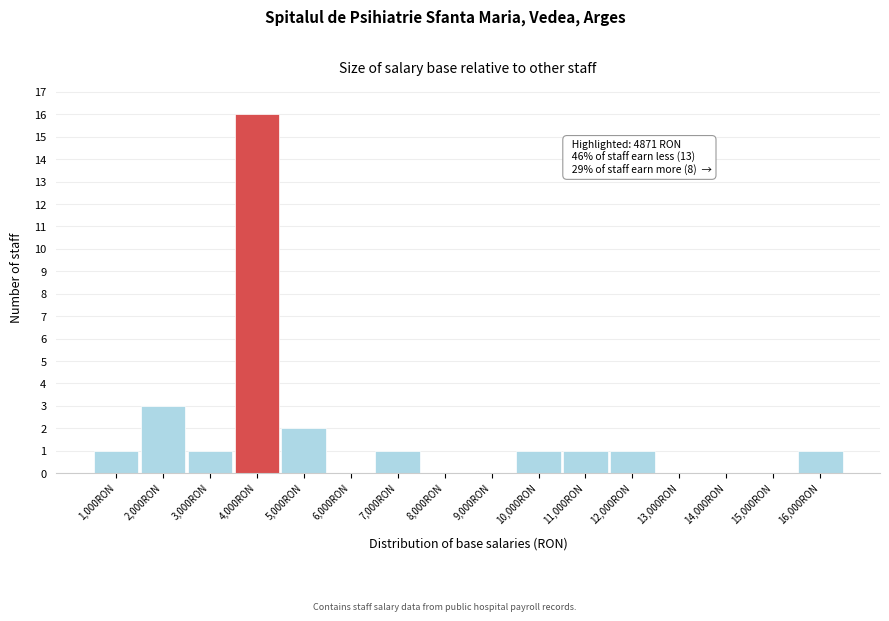

Reading left to right, extract all data points from this chart.

1,000RON=1	2,000RON=3	3,000RON=1	4,000RON=16	5,000RON=2	6,000RON=0	7,000RON=1	8,000RON=0	9,000RON=0	10,000RON=1	11,000RON=1	12,000RON=1	13,000RON=0	14,000RON=0	15,000RON=0	16,000RON=1